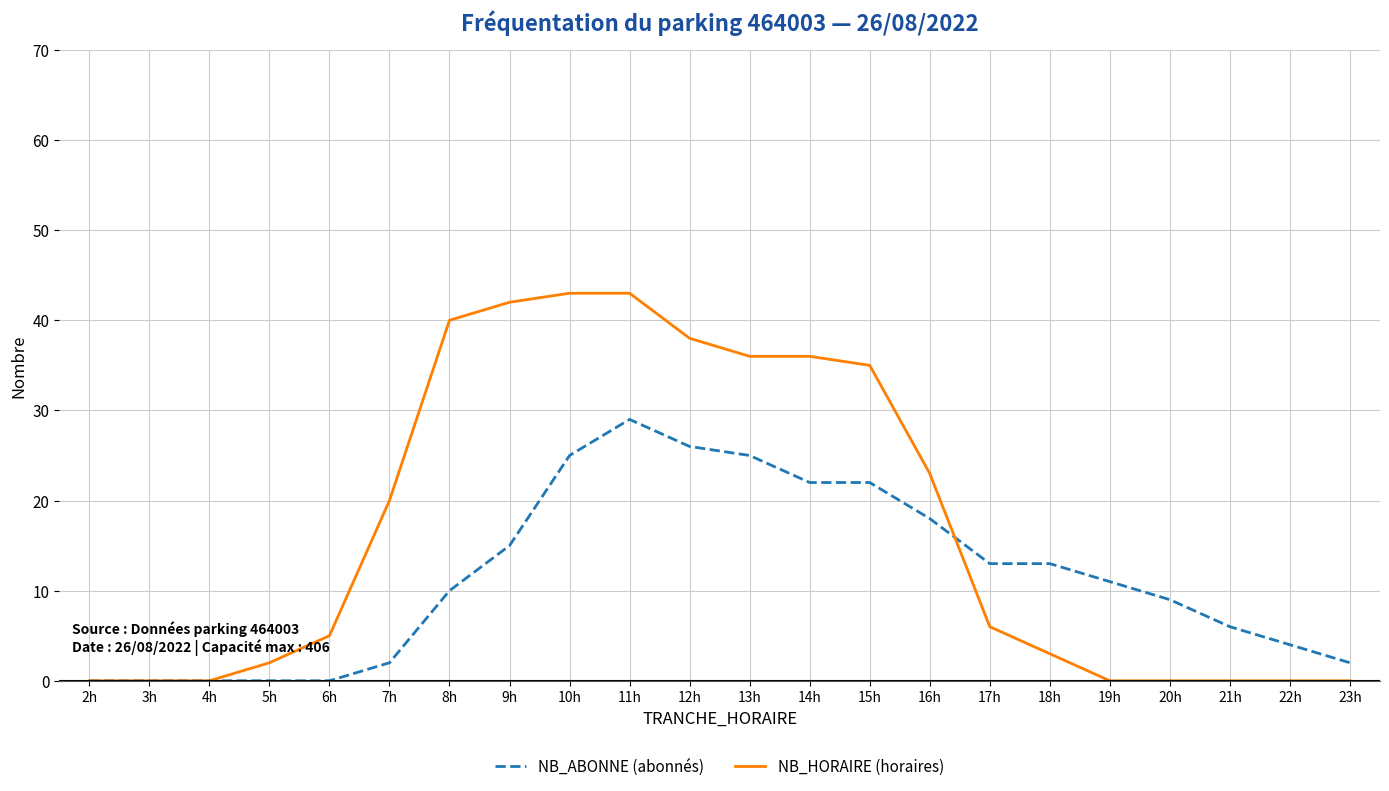

Is the value of NB_HORAIRE (horaires) at 21h greater than the value of NB_ABONNE (abonnés) at 17h?

No